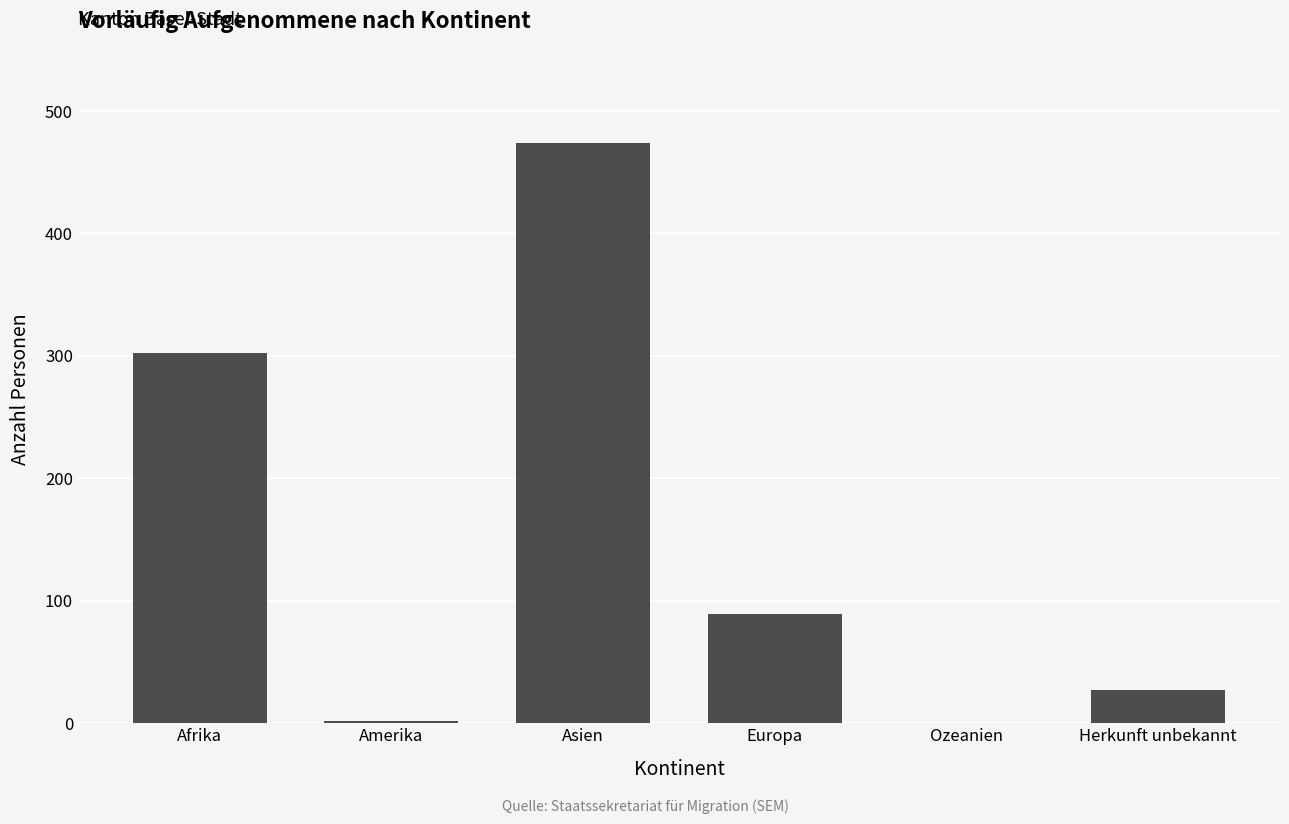

Is it true that the value at Ozeanien is 260?

False